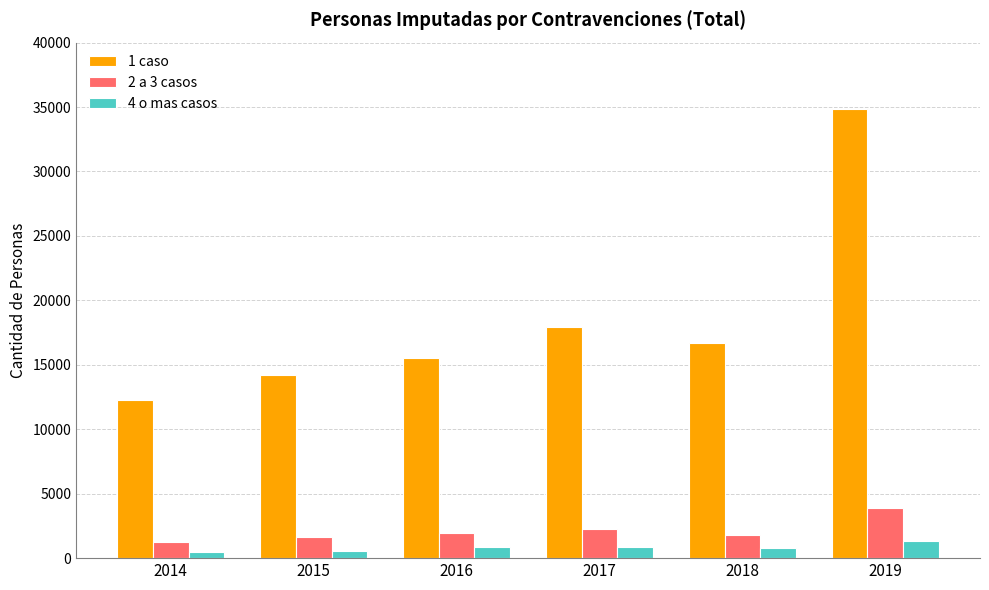

Which category has the highest value in the 1 caso series?

2019